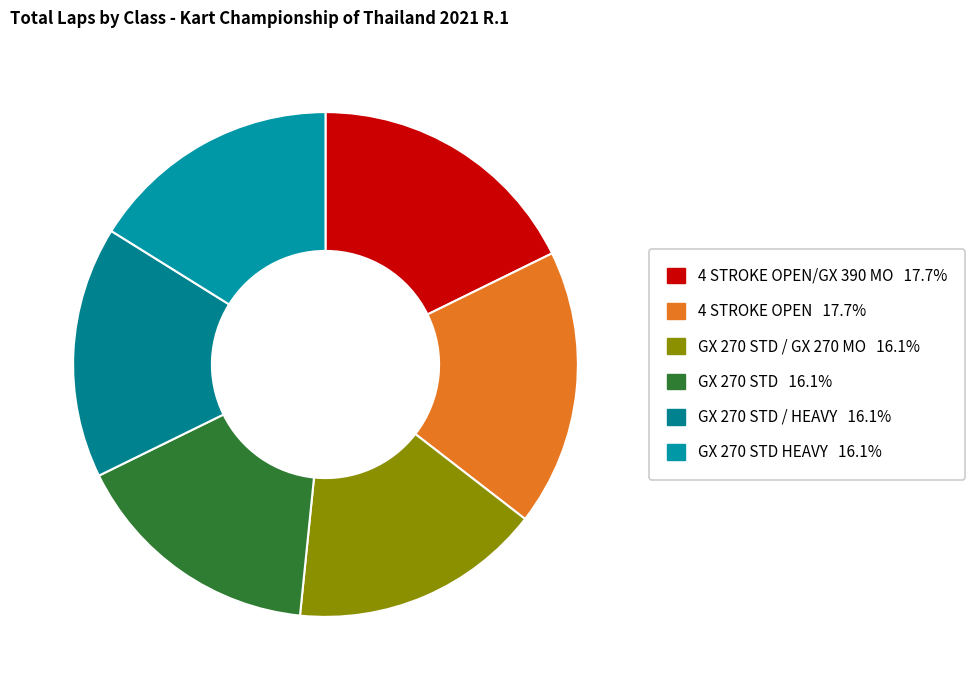

Rank the categories by value from highest to lowest.

4 STROKE OPEN/GX 390 MO, 4 STROKE OPEN, GX 270 STD / GX 270 MO, GX 270 STD, GX 270 STD / HEAVY, GX 270 STD HEAVY